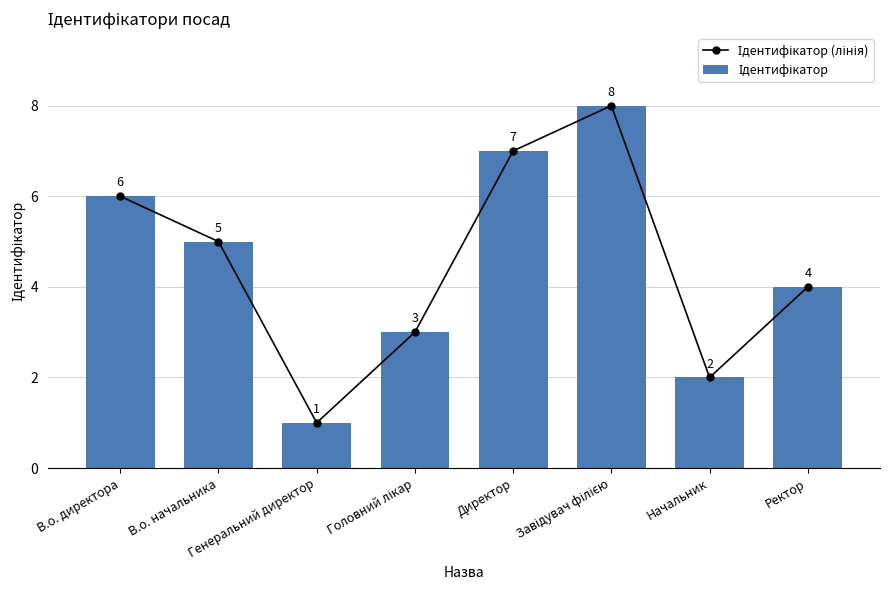

Reading left to right, list all the values displayed in this chart.

Ідентифікатор (лінія): В.о. директора=6	В.о. начальника=5	Генеральний директор=1	Головний лікар=3	Директор=7	Завідувач філією=8	Начальник=2	Ректор=4
Ідентифікатор: В.о. директора=6	В.о. начальника=5	Генеральний директор=1	Головний лікар=3	Директор=7	Завідувач філією=8	Начальник=2	Ректор=4